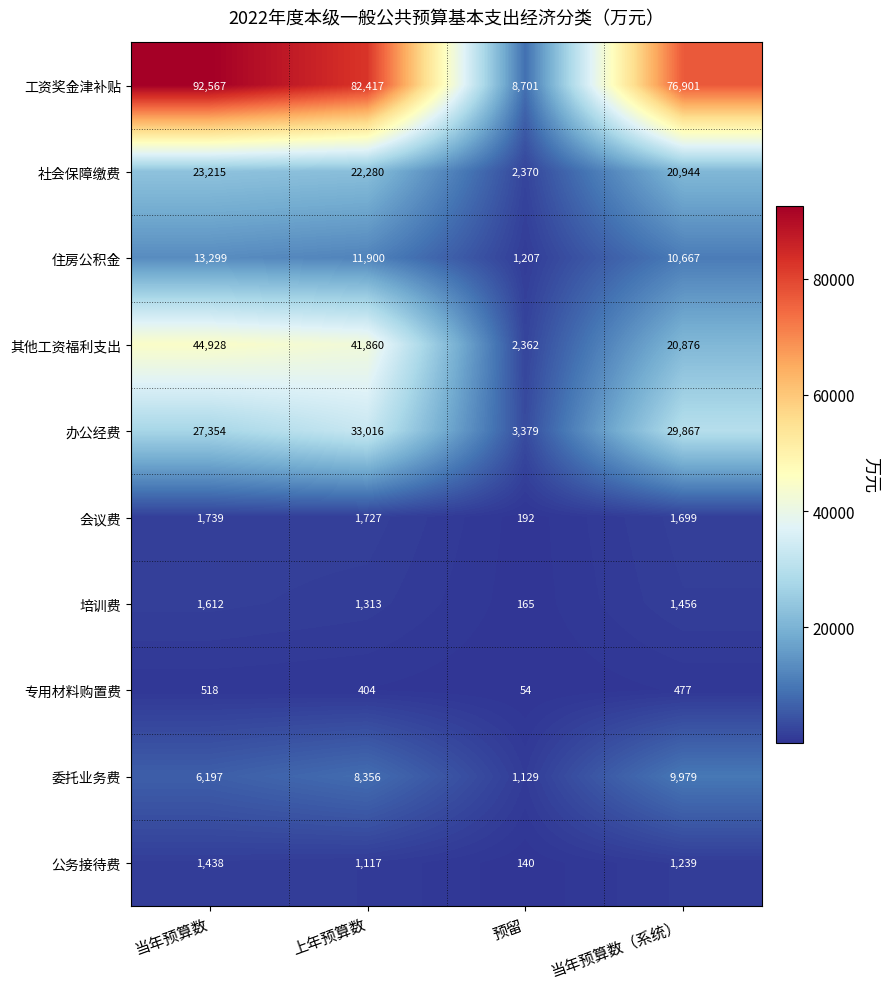

At how many categories does at least one series exceed 92347?

1